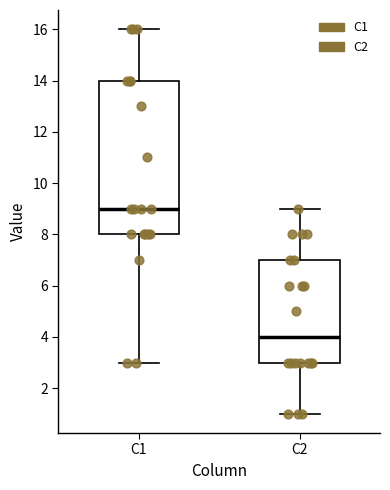

Reading left to right, read every box against the y-axis: the position of its median line, the range the box covers, and the ends of its whiskers. The values are not printed on the chart, so give them approximately, as read against the axis.

C1: median 9, box 8 to 14, whiskers 3 to 16
C2: median 4, box 3 to 7, whiskers 1 to 9